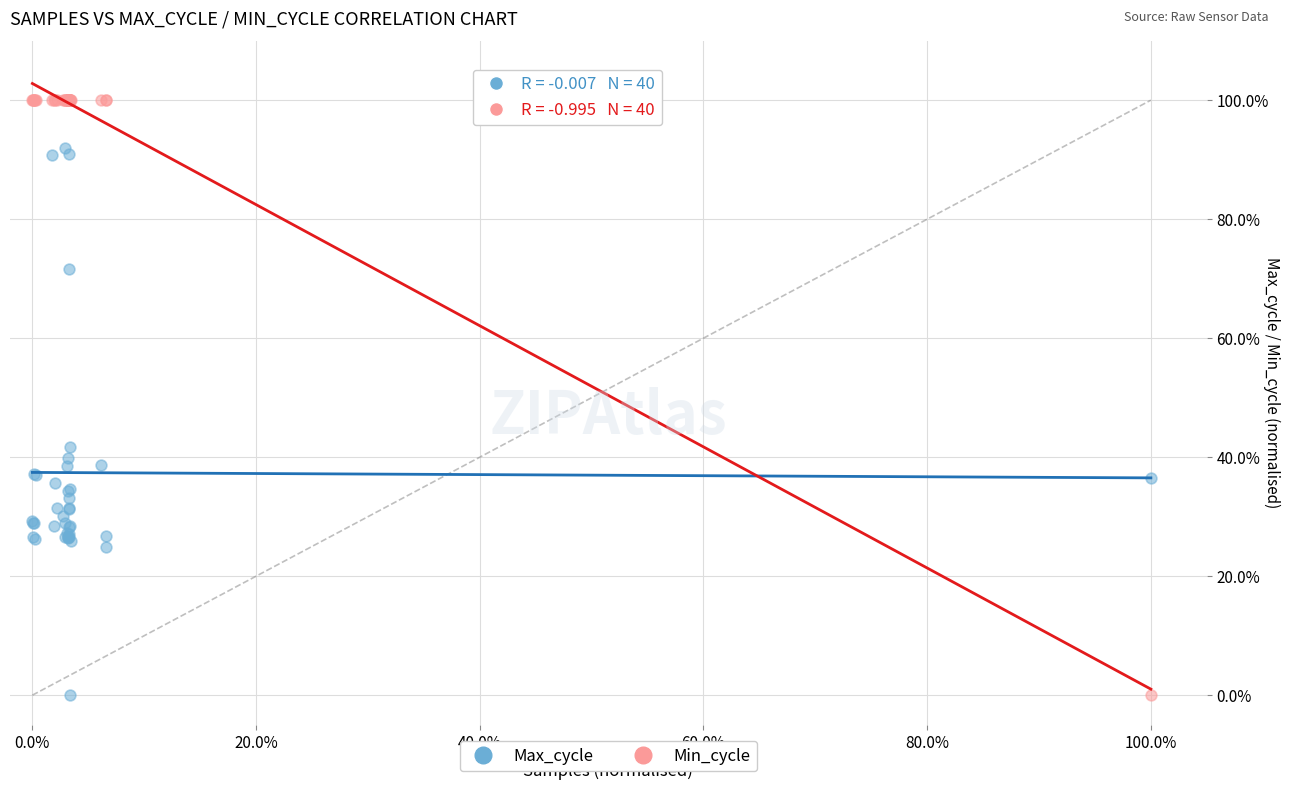

What are all the series names shown in the legend?

Max_cycle, Min_cycle